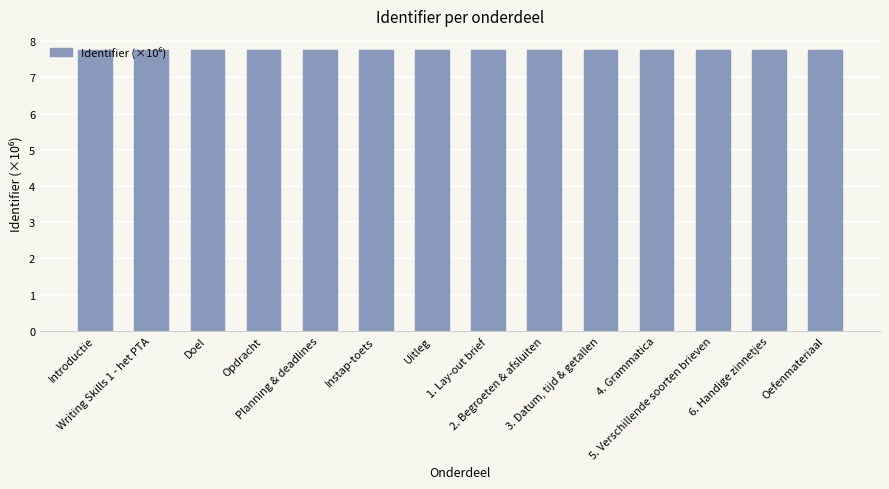

What is the ratio of the value at Doel to the value at 5. Verschillende soorten brieven?

1.0